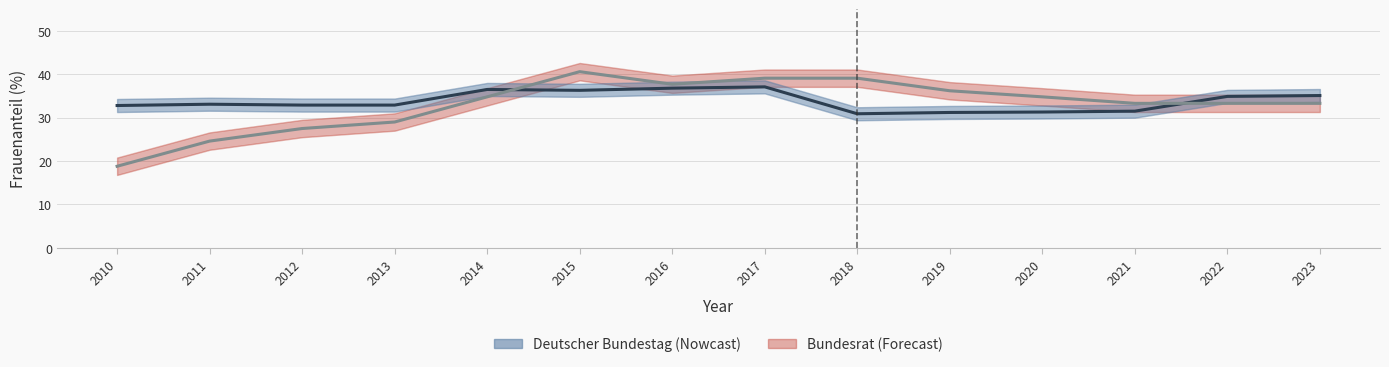

How many interior local valleys does the Bundesrat series have?

1